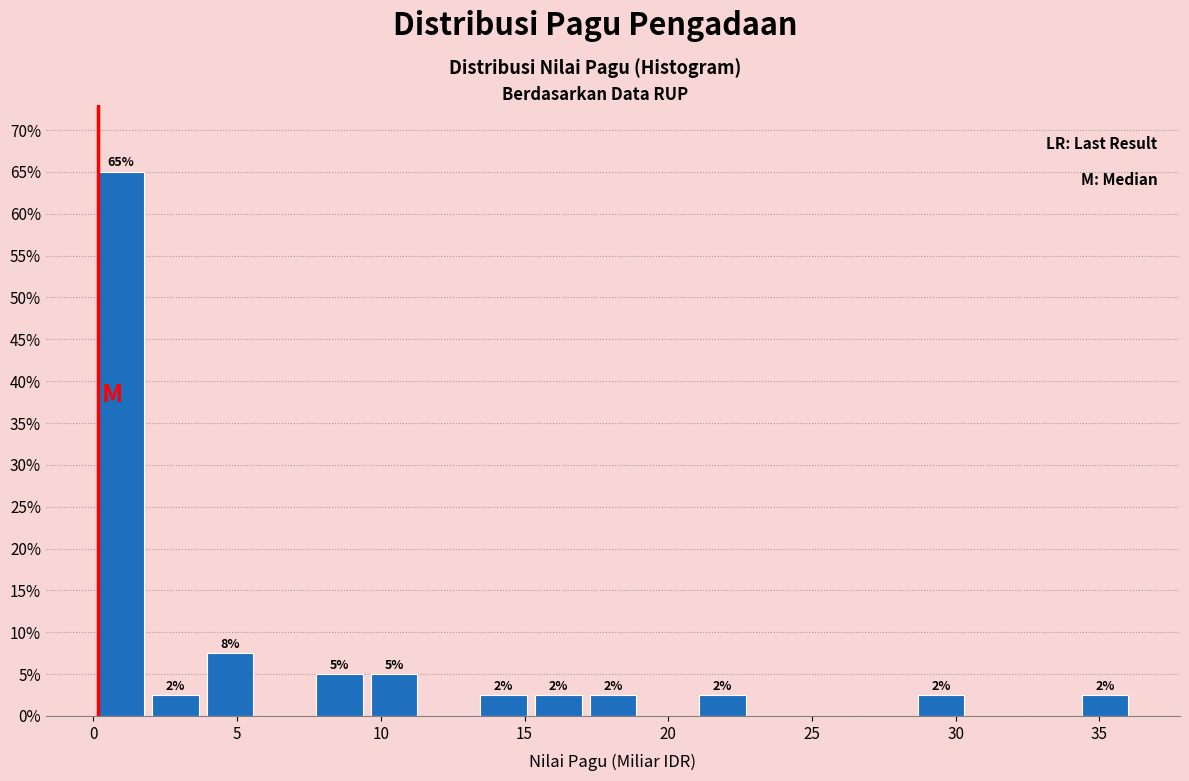

Around what value on the x-axis is the tallest bar? Give the approximate position of its centre, as read against the axis.

1.0